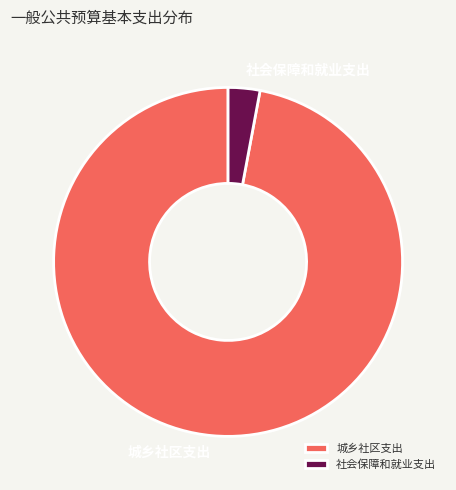

Is it true that 城乡社区支出 is 97% of the pie?

True